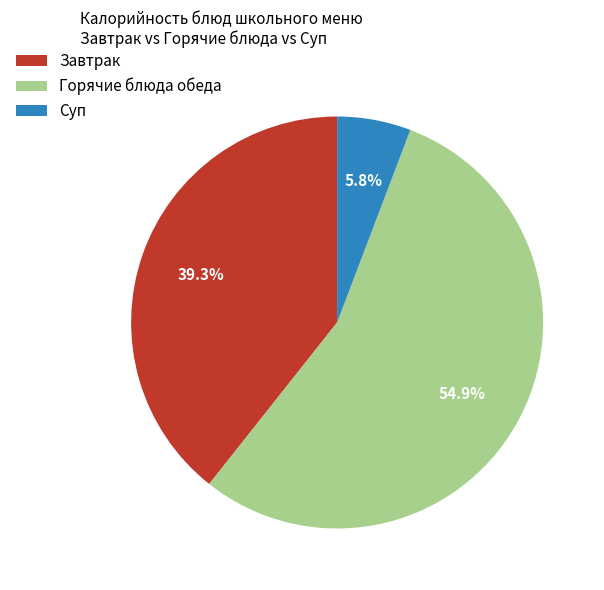

To the nearest percent, what is the average slice percentage?

33%